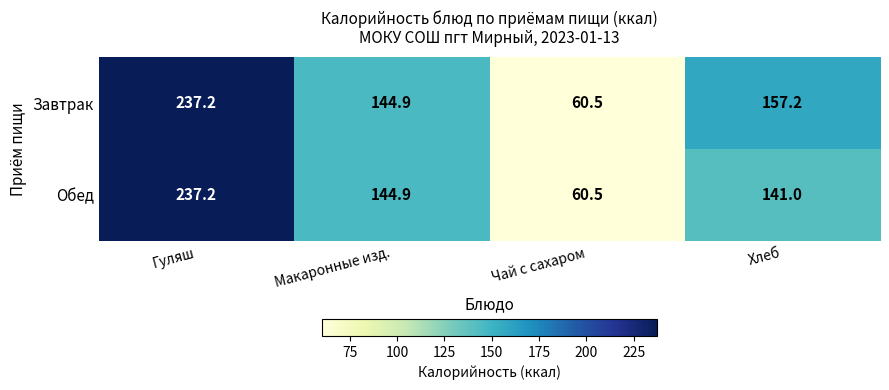

What is the sum of all Обед values?

583.6